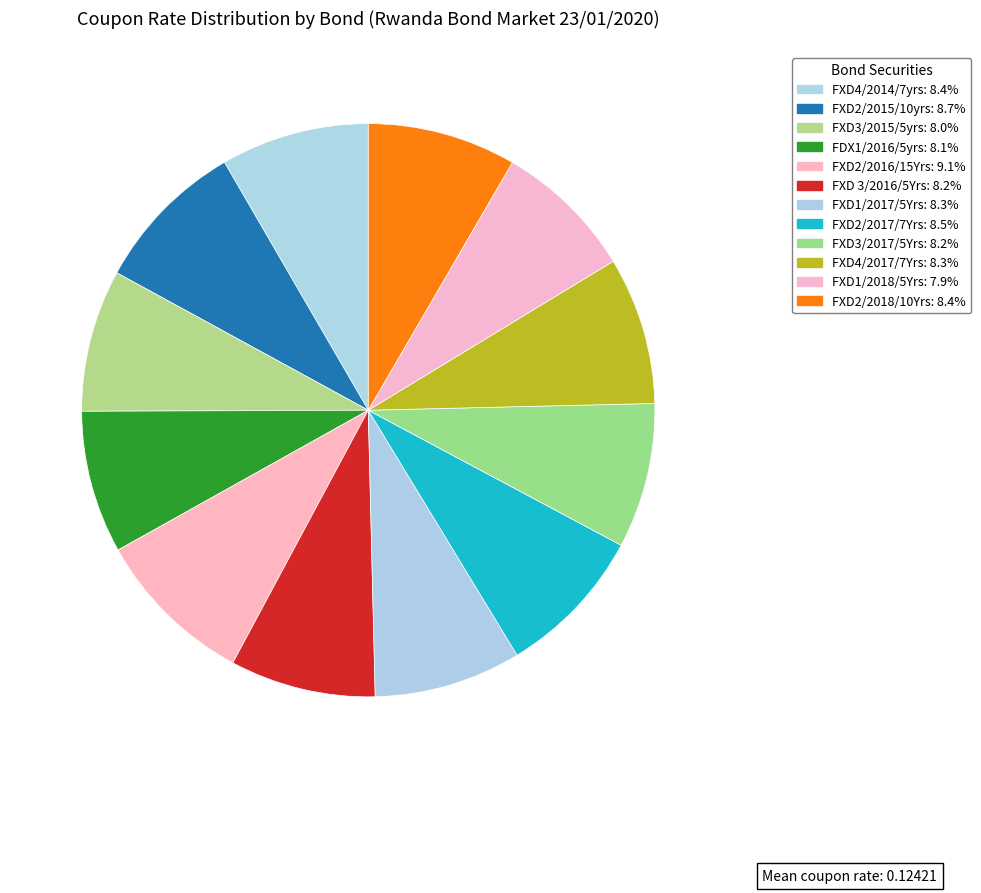

How many slices are in this pie chart?

12